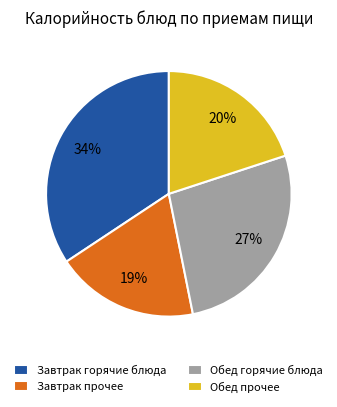

What is the ratio of the value at Обед горячие блюда to the value at Завтрак горячие блюда?

0.8